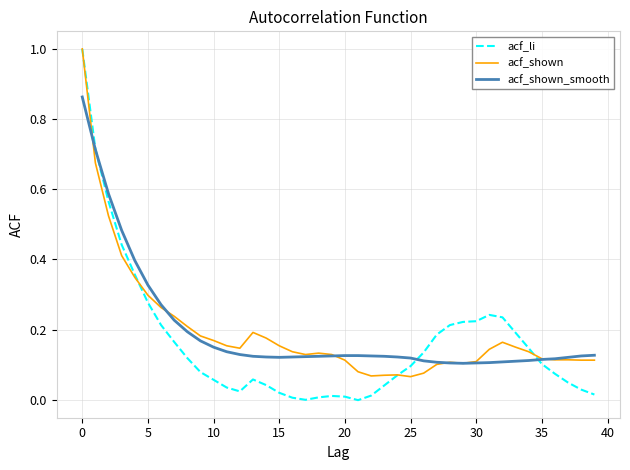

Which series has the widest spread of values?

acf_li